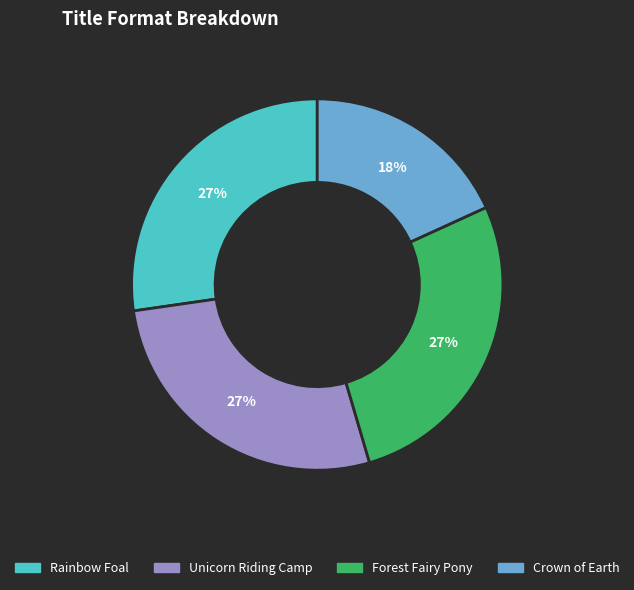

To the nearest percent, what is the combined percentage of Unicorn Riding Camp and Rainbow Foal?

55%